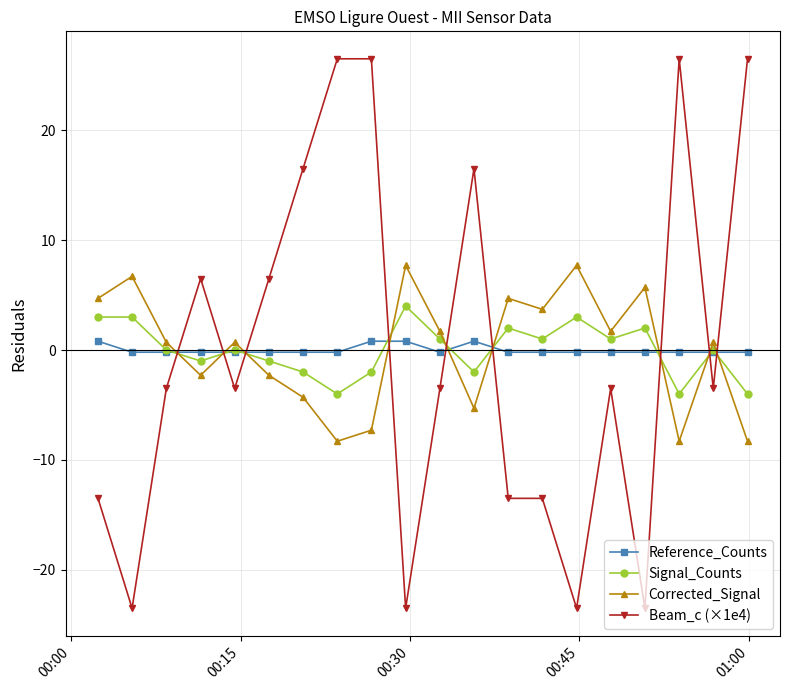

How many data points in Corrected_Signal are less than 0?

8